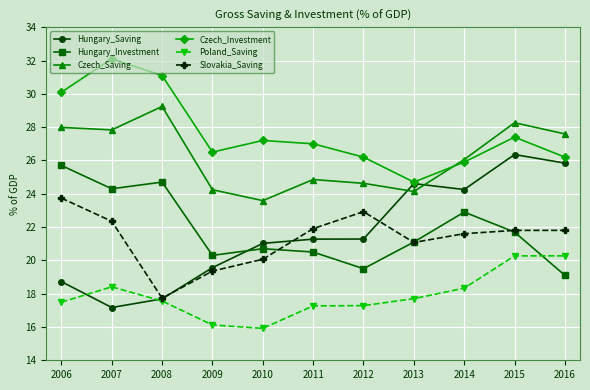

How many distinct data groups are displayed?

6